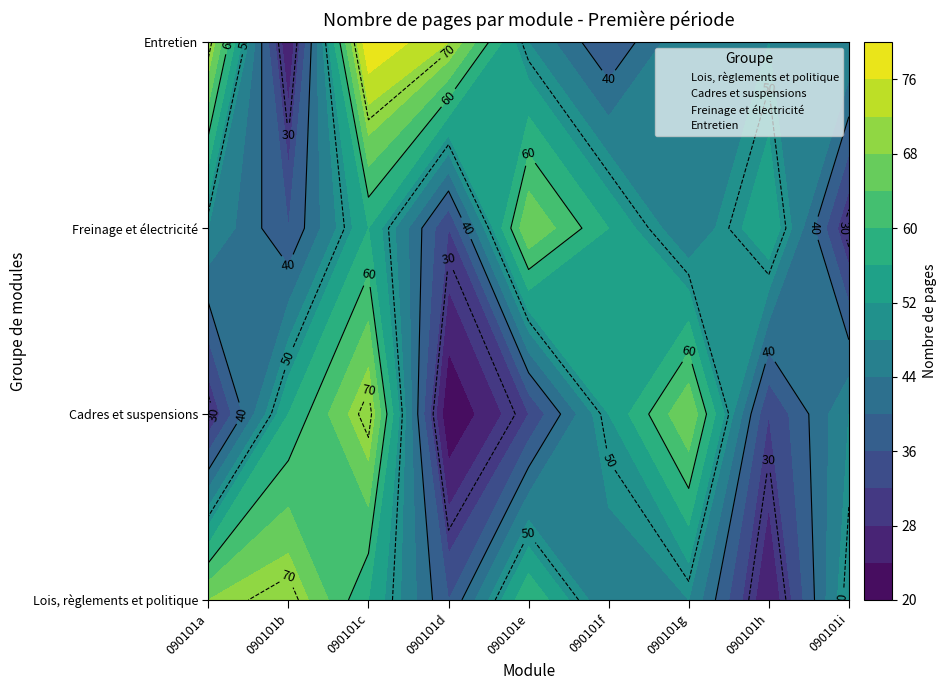

The Cadres et suspensions series shows 31 at 090101g. True or false?

False